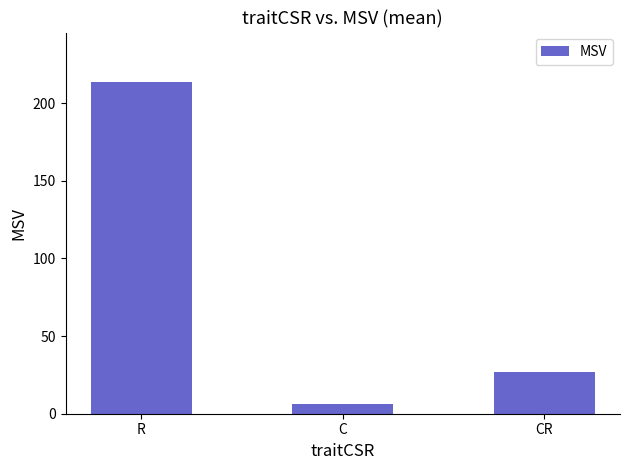

What is the ratio of the value at CR to the value at C?

4.4